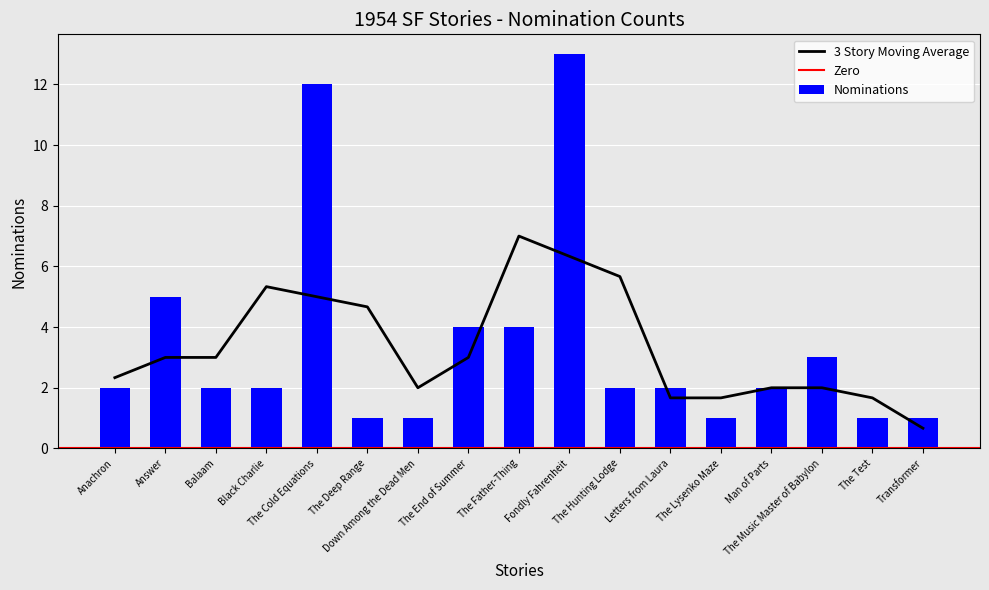

List the labels in order of value, largest first.

Fondly Fahrenheit, The Cold Equations, Answer, The End of Summer, The Father-Thing, The Music Master of Babylon, Anachron, Balaam, Black Charlie, The Hunting Lodge, Letters from Laura, Man of Parts, The Deep Range, Down Among the Dead Men, The Lysenko Maze, The Test, Transformer